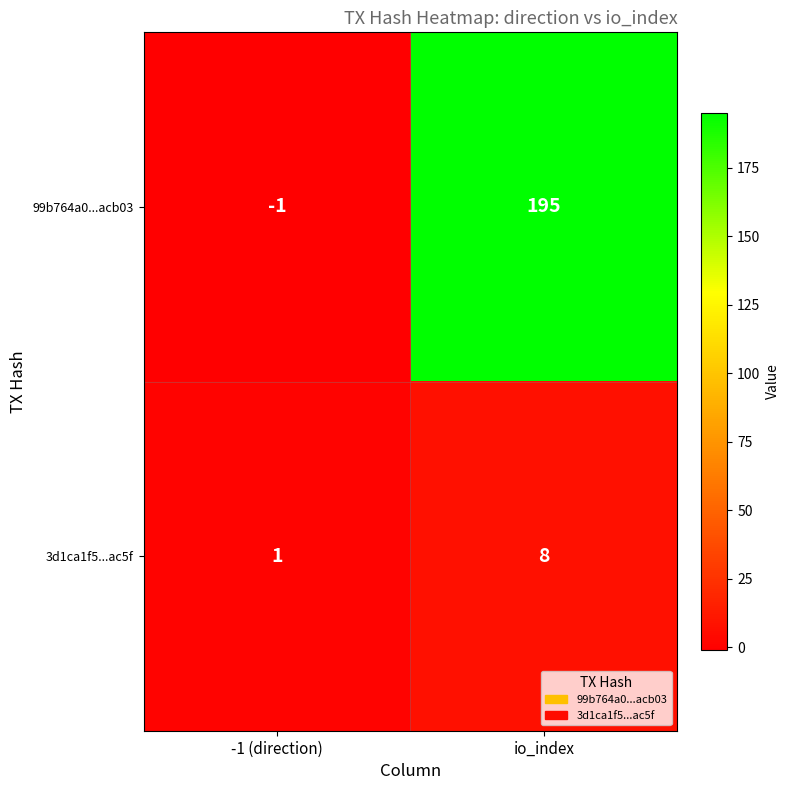

Rank the series at -1 (direction) from lowest to highest value.

99b764a0...acb03, 3d1ca1f5...ac5f